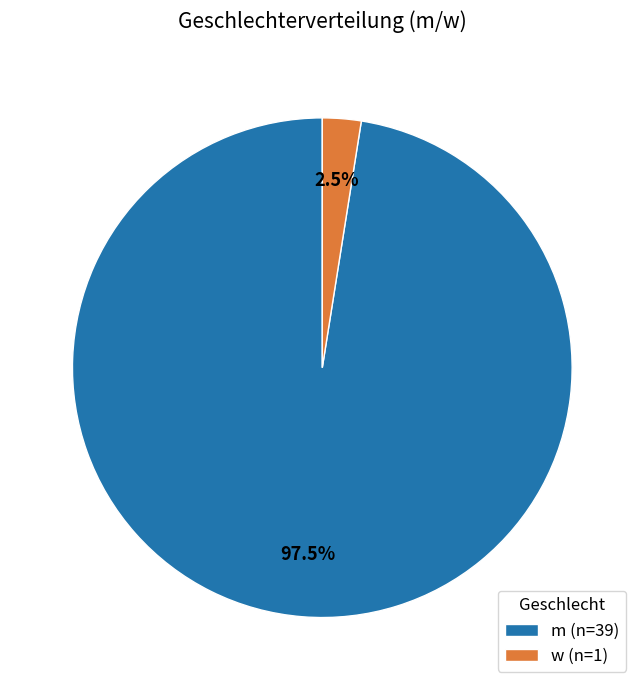

Is there any slice that represents more than half of the pie?

Yes